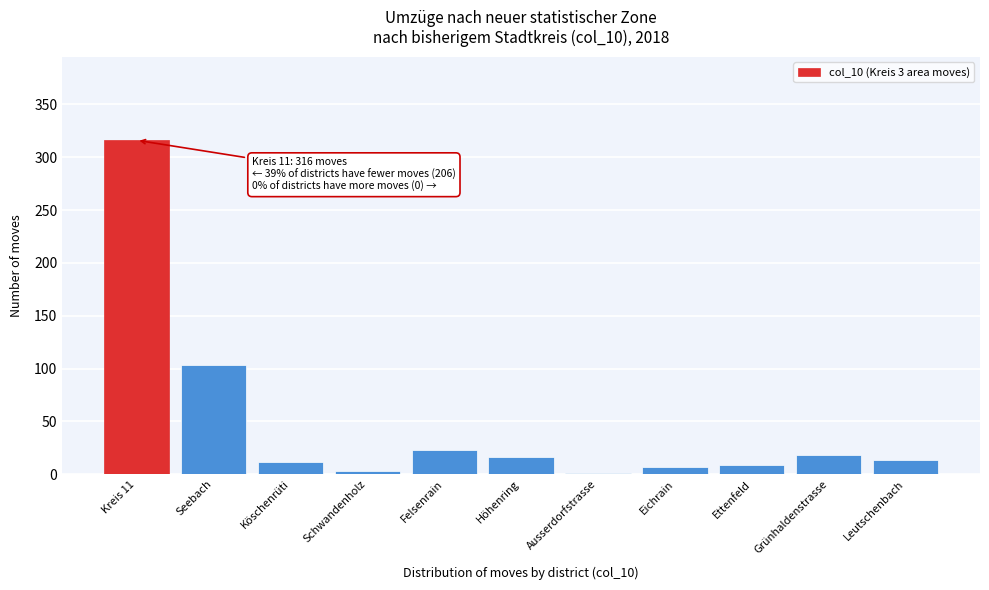

Reading left to right, list all the values displayed in this chart.

Kreis 11=316	Seebach=103	Köschenrüti=12	Schwandenholz=3	Felsenrain=23	Höhenring=16	Ausserdorfstrasse=1	Eichrain=7	Ettenfeld=9	Grünhaldenstrasse=18	Leutschenbach=14